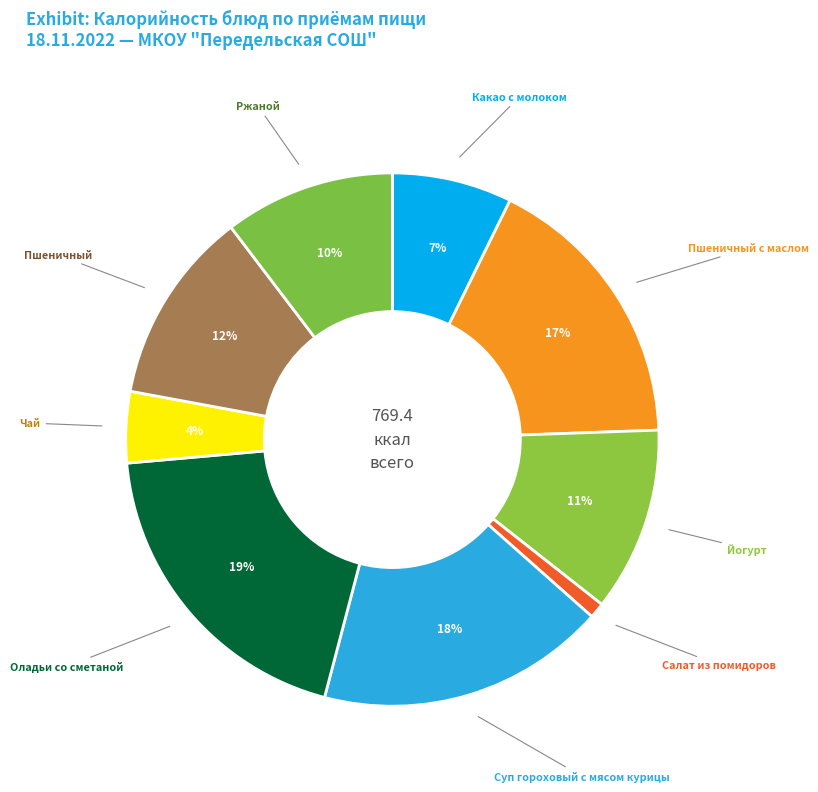

Which has a higher value, Пшеничный с маслом or Какао с молоком?

Пшеничный с маслом